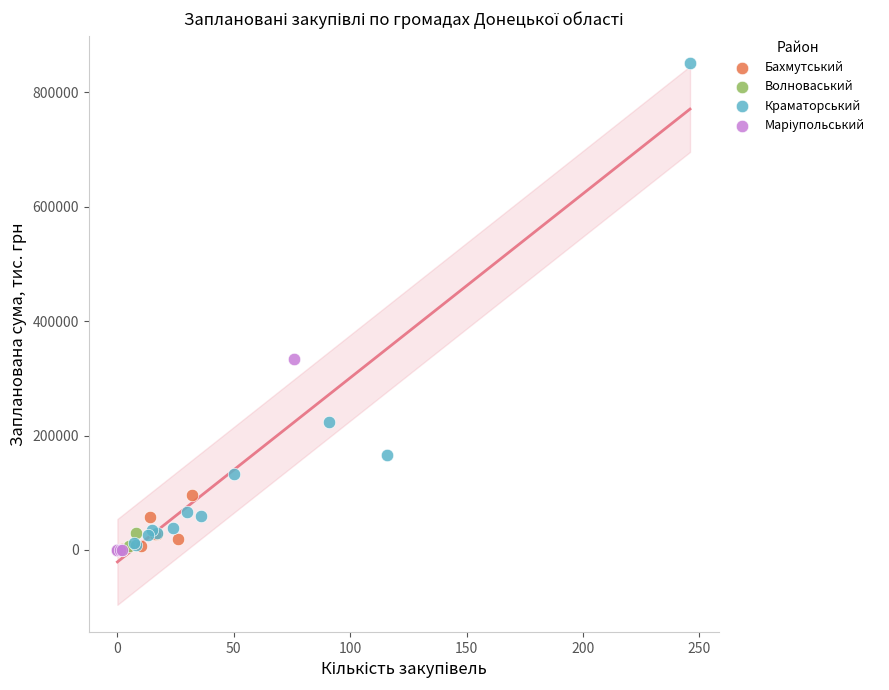

Which series reaches the maximum Y coordinate?

Краматорський